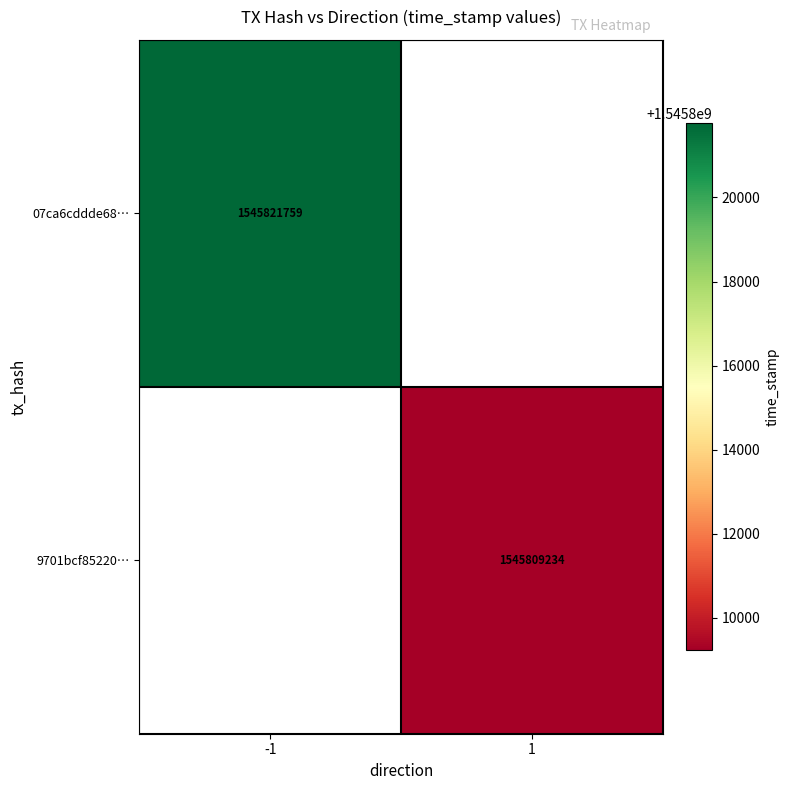

Is the value of 07ca6cddde68… at -1 greater than the value of 9701bcf85220… at 1?

Yes